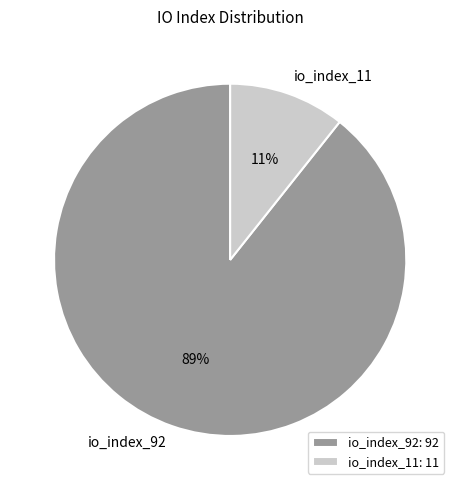

The io_index_11 slice represents 23% of the pie. True or false?

False